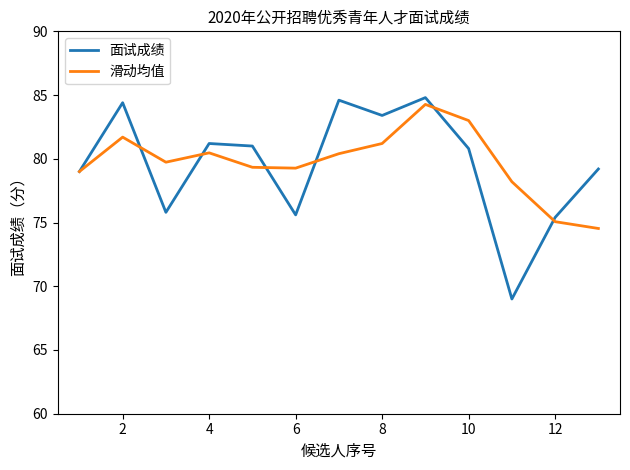

What is the smallest value displayed?

69.0